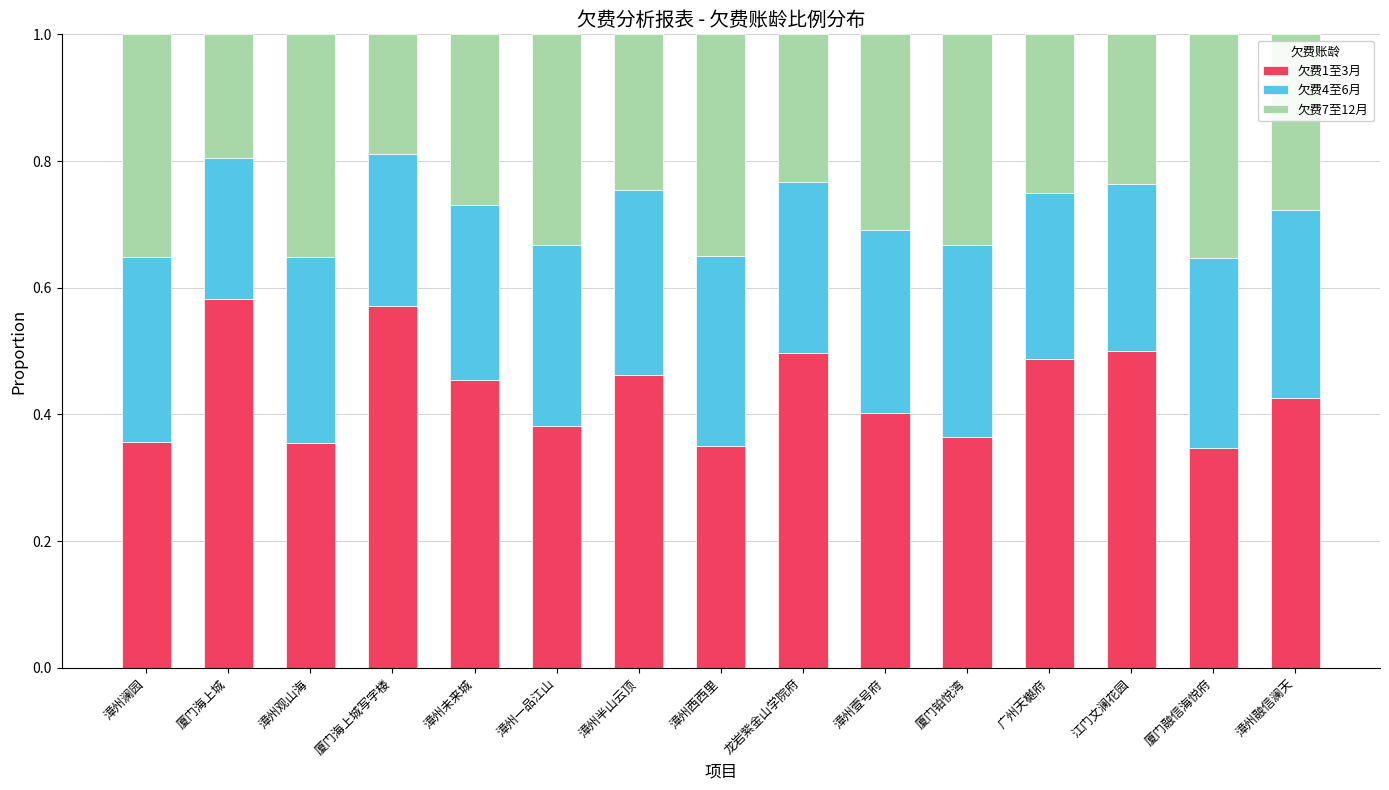

Count the 欠费1至3月 values in the range 0 to 1.

15